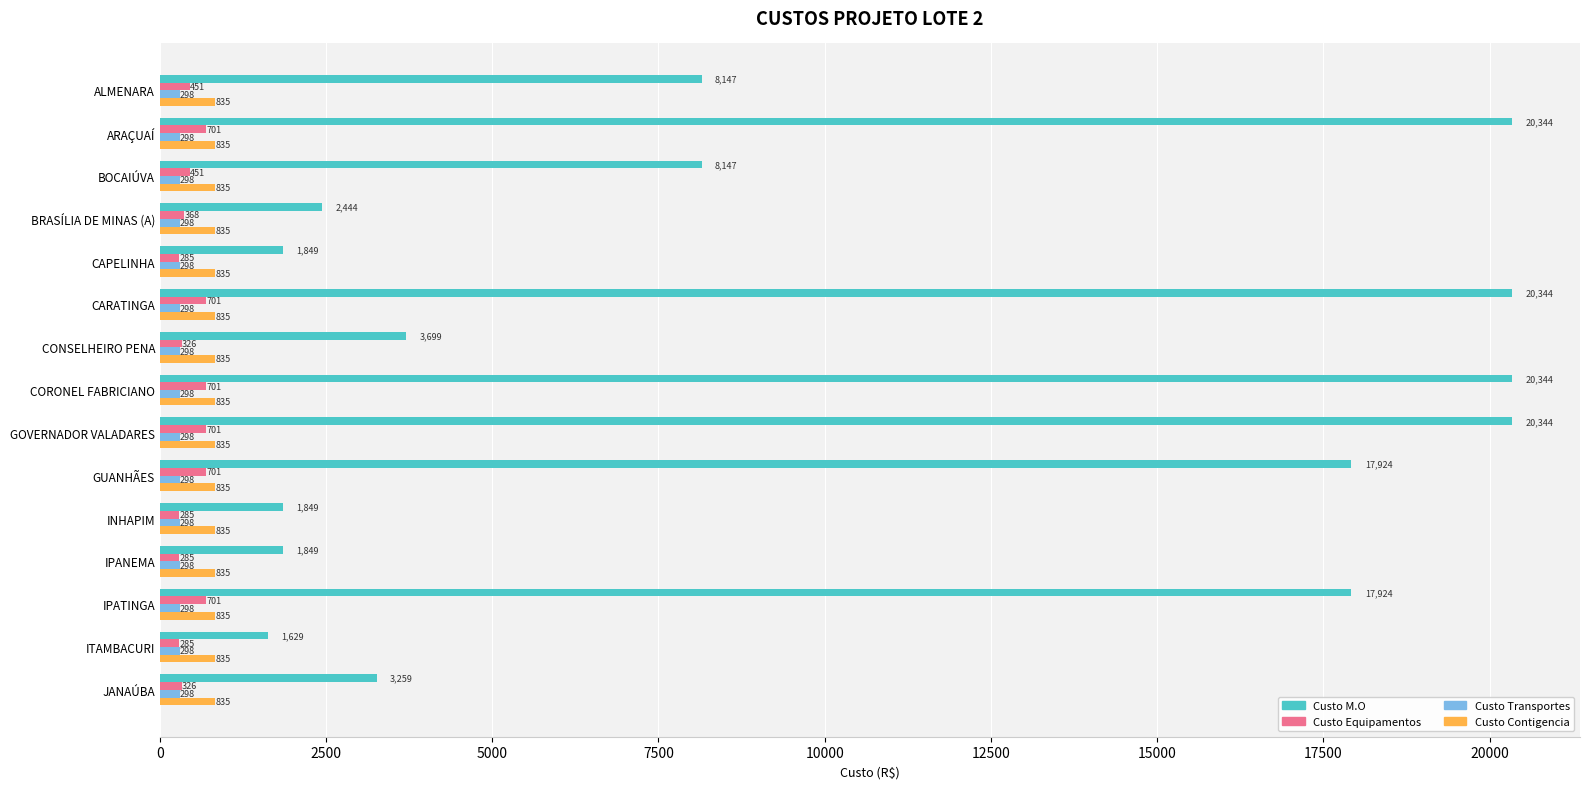

The value of Custo M.O at CORONEL FABRICIANO is 34210.9. True or false?

False